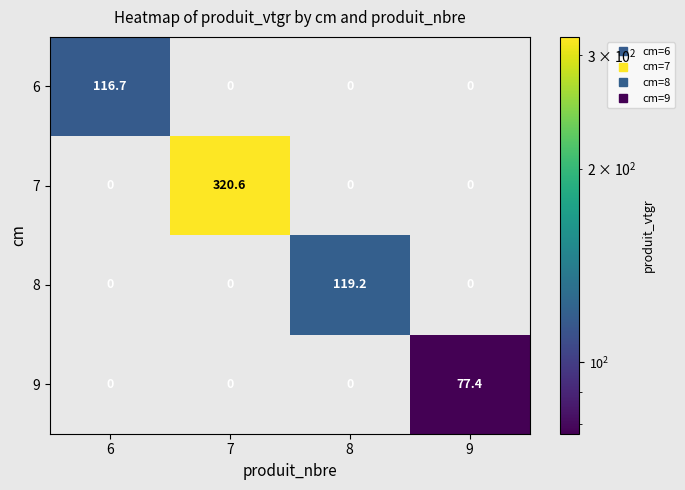

Which series has the largest range (max minus min)?

7